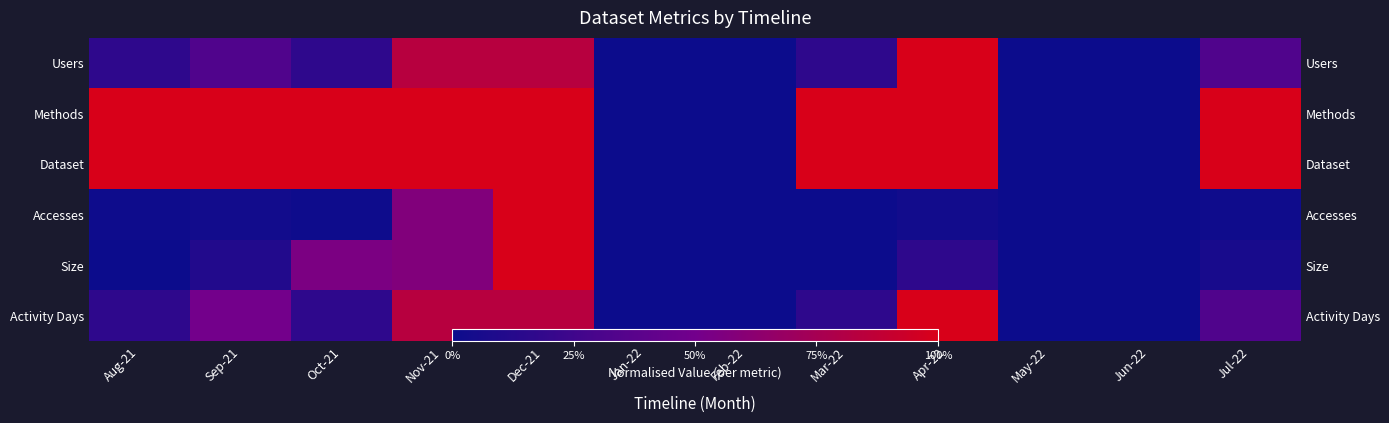

Is it true that Methods equals -0.6 at May-22?

False